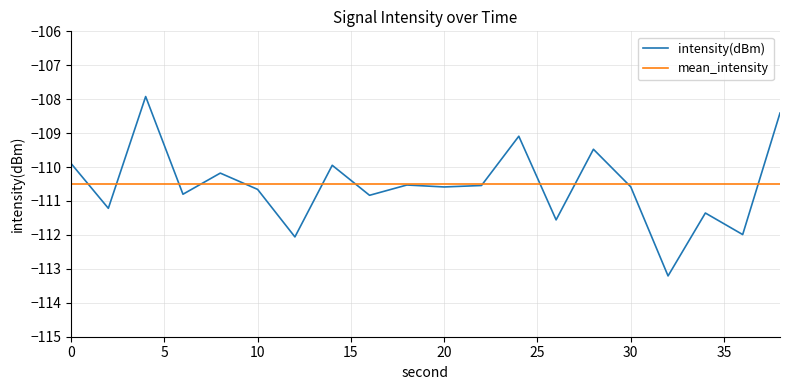

How many distinct data groups are displayed?

2